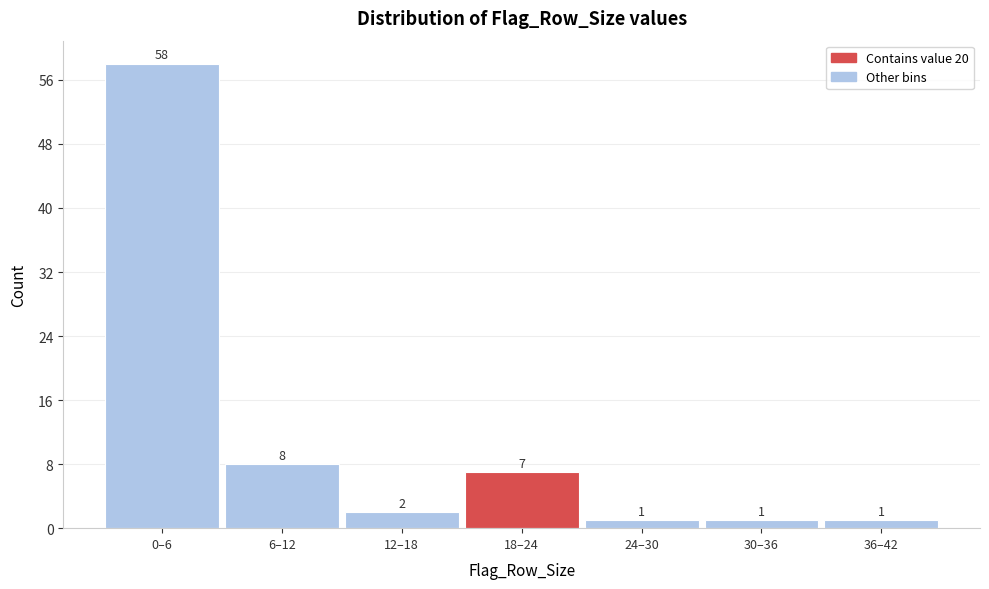

Reading left to right, transcribe all the data shown in this chart.

58	8	2	7	1	1	1